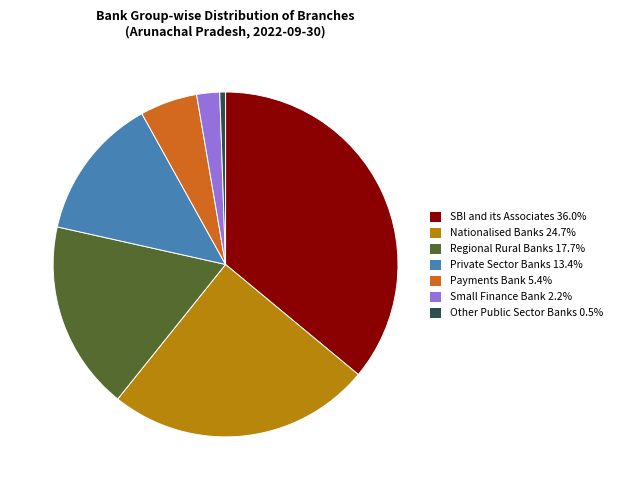

Does any single category account for the majority?

No